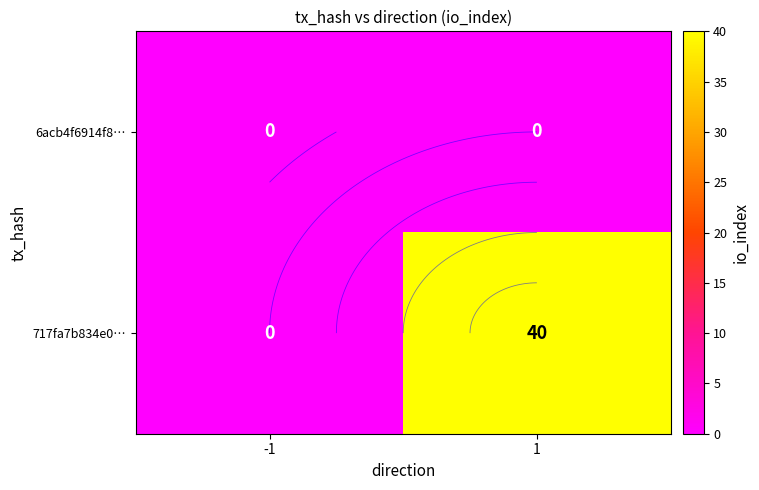

Rank the categories by 717fa7b834e0… value from lowest to highest.

-1, 1